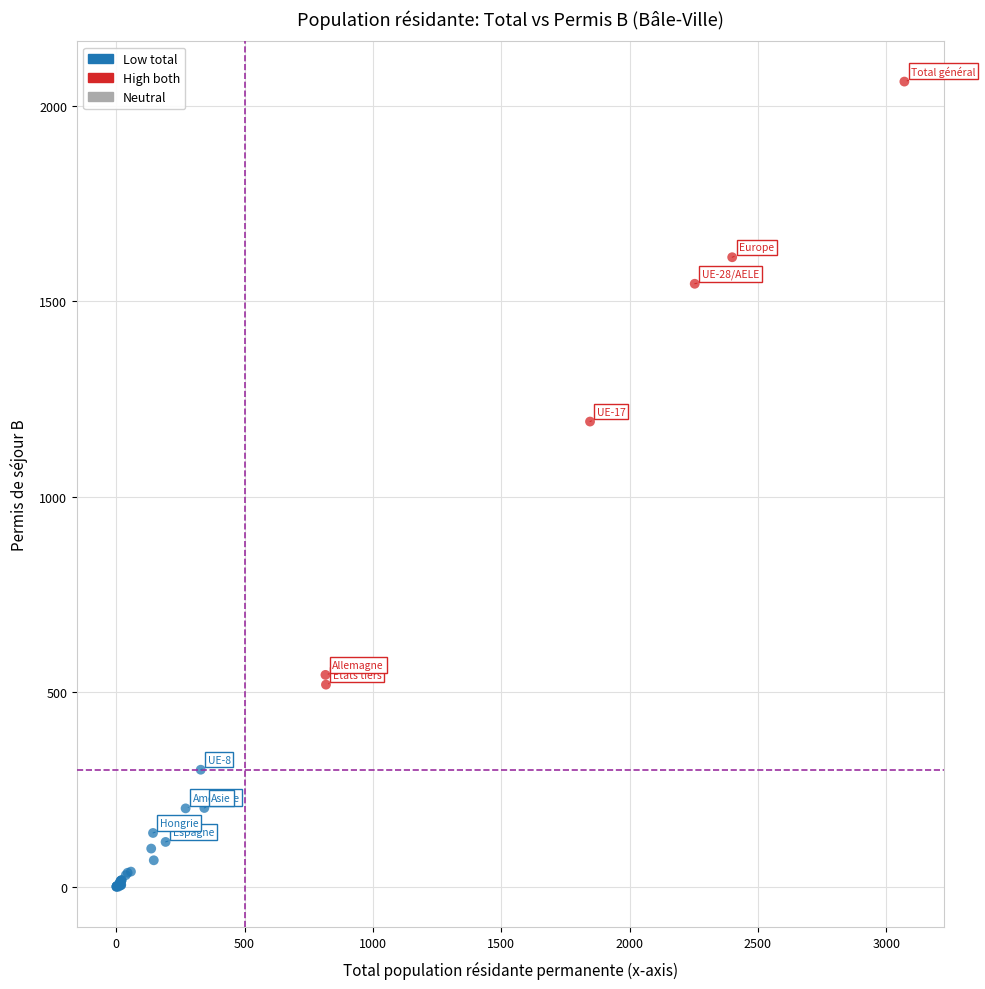

Which series has the largest Y range (max minus min)?

High both